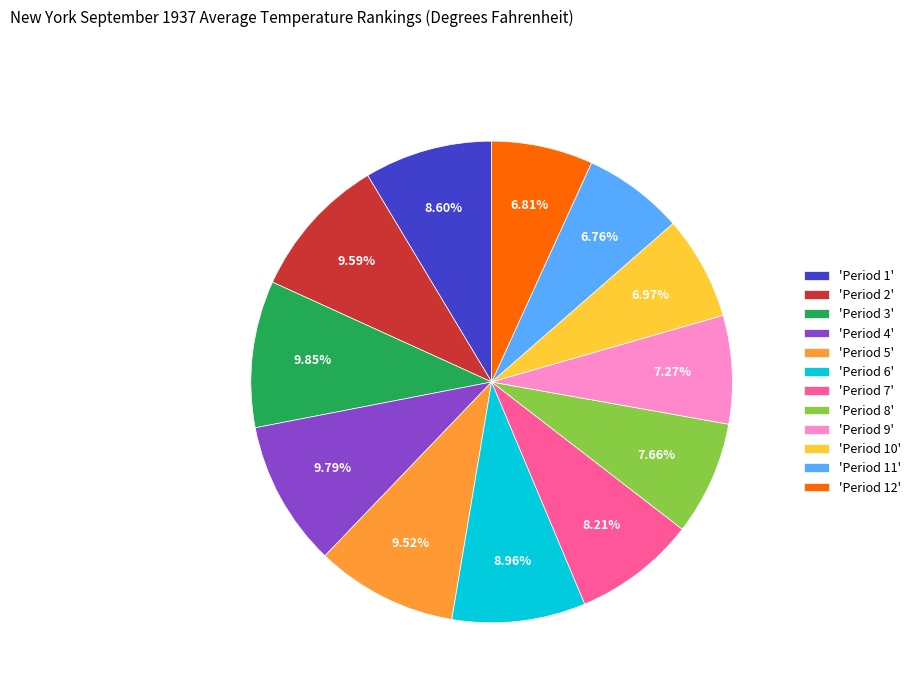

Approximately how many times larger is the value at 'Period 12' compared to 'Period 8'?

0.9